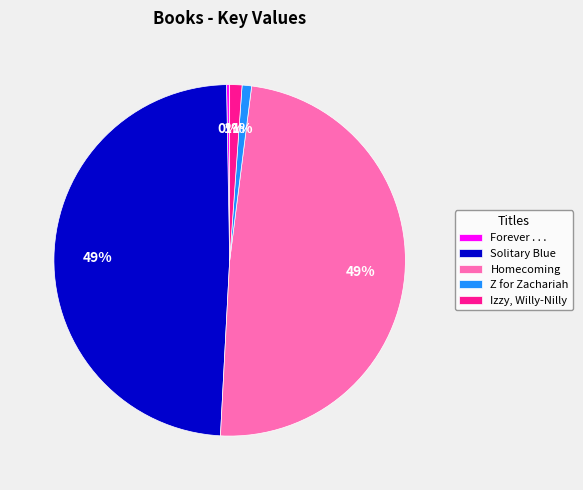

What is the ratio of the value at Z for Zachariah to the value at Forever . . .?

3.0